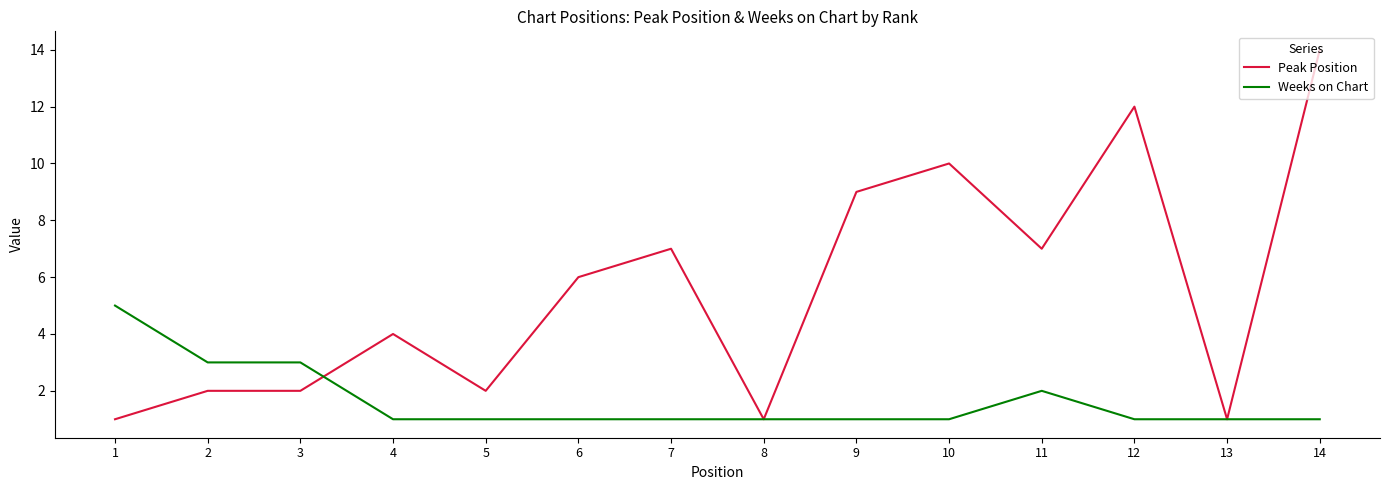

What is the total value across all series at 8?

2